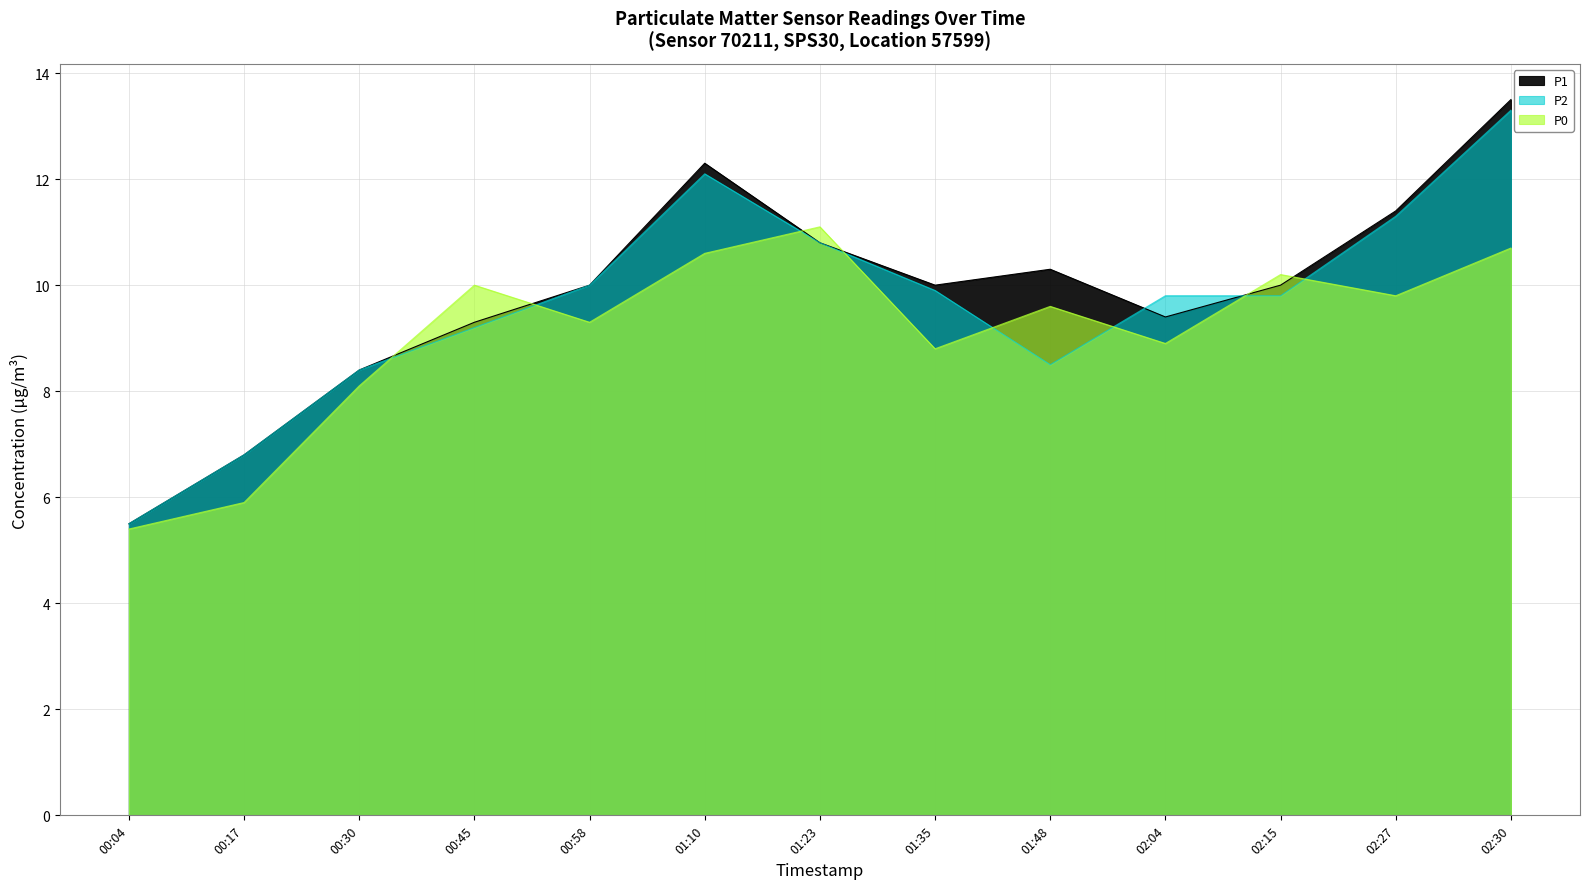

What position from the left is 02:27?

12